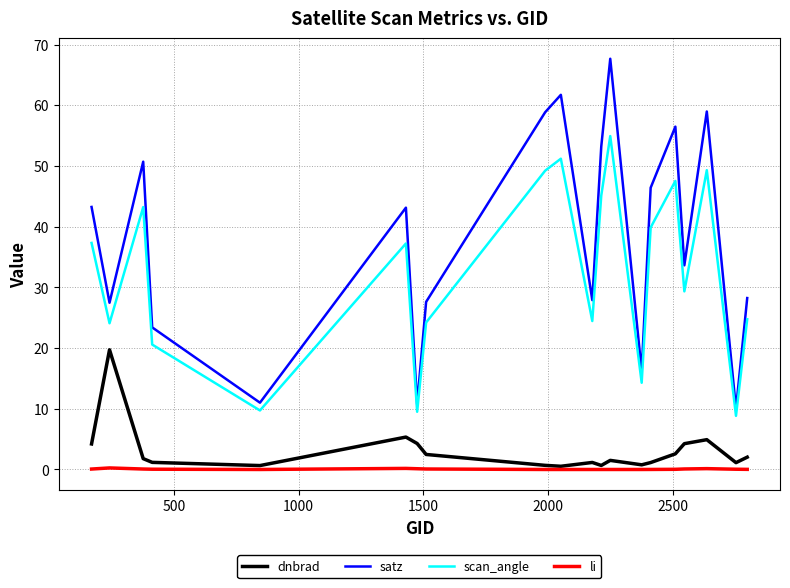

Which series has the largest range (max minus min)?

satz